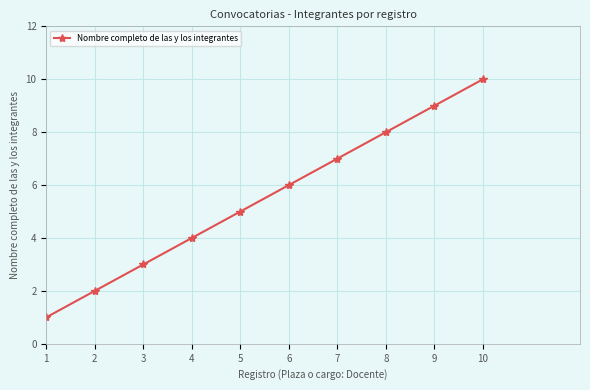

True or false: the data shows 5 at 8.

False